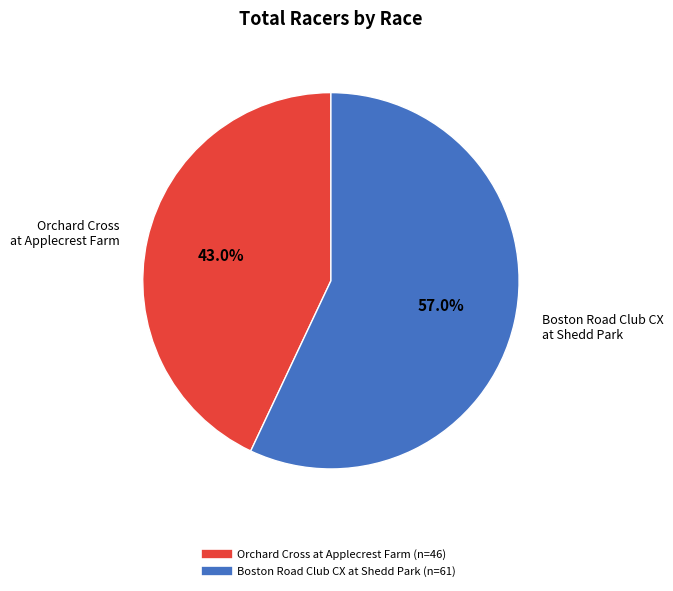

Which slice is the smallest?

Orchard Cross at Applecrest Farm